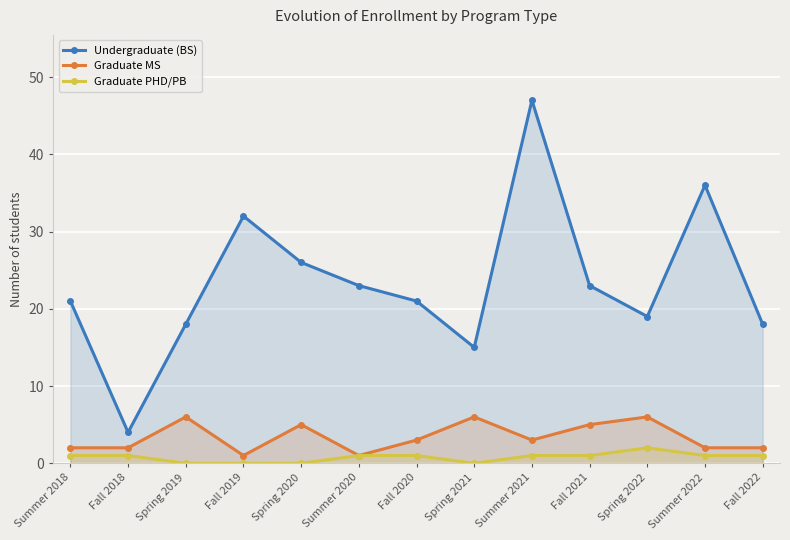

How many values in the Graduate MS series are below 3?

6